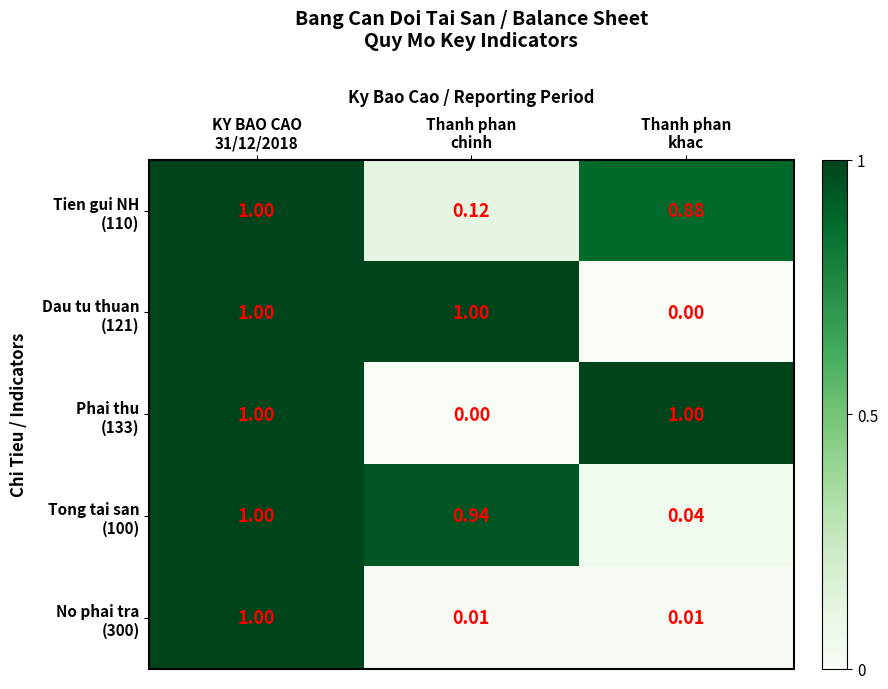

At how many categories does at least one series exceed 0?

3